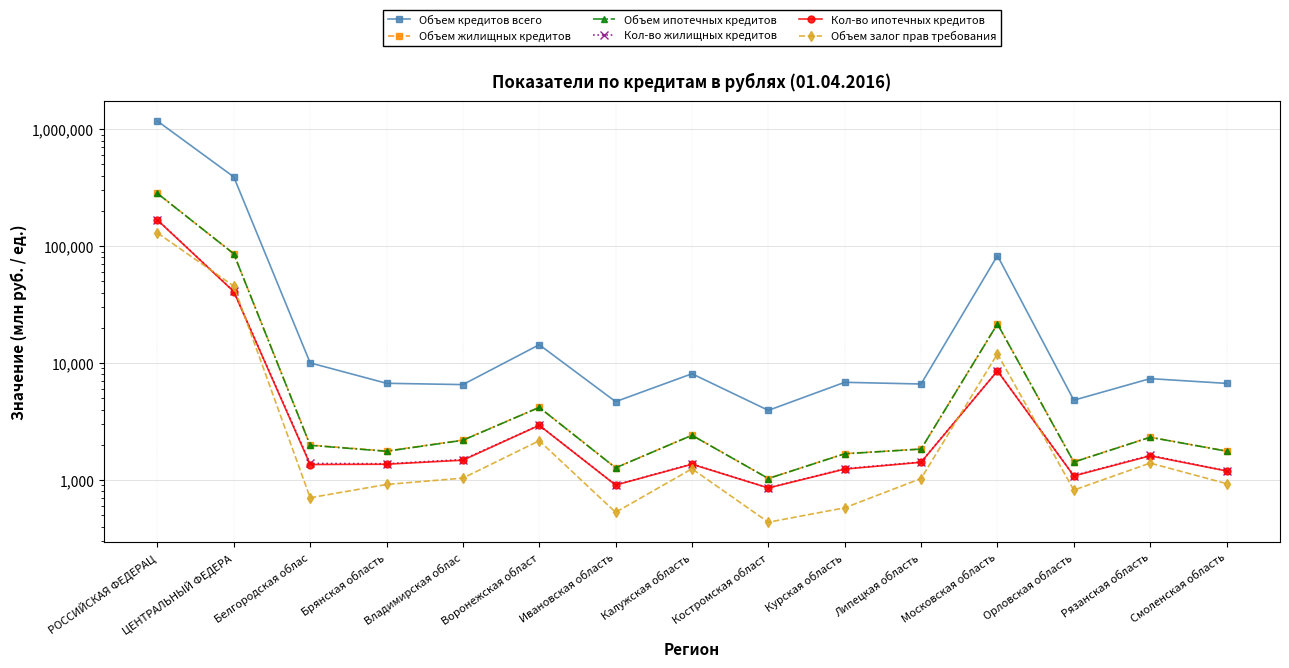

Reading left to right, transcribe all the data shown in this chart.

Объем кредитов всего: 1173340	390894	10044	6720	6550	14363	4683	8109	3944	6852	6626	82927	4819	7367	6708
Объем жилищных кредитов: 282941	86141	1993	1770	2198	4184	1274	2418	1031	1682	1843	21645	1429	2328	1769
Объем ипотечных кредитов: 282489	86035	1981	1762	2188	4181	1272	2414	1031	1677	1840	21622	1425	2321	1767
Кол-во жилищных кредитов: 168324	41043	1388	1379	1496	2944	909	1373	857	1251	1427	8588	1092	1626	1201
Кол-во ипотечных кредитов: 167260	40859	1358	1366	1479	2936	906	1365	856	1241	1419	8577	1085	1611	1196
Объем залог прав требования: 129740	45554	706	917	1039	2169	530	1249	436	579	1031	11996	821	1397	932